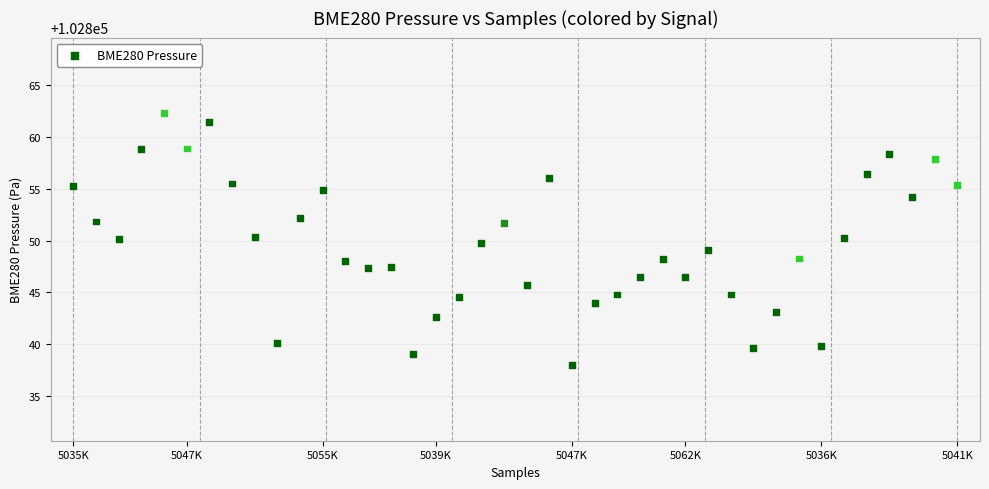

What is the range of Y values (max minus min)?

24.3